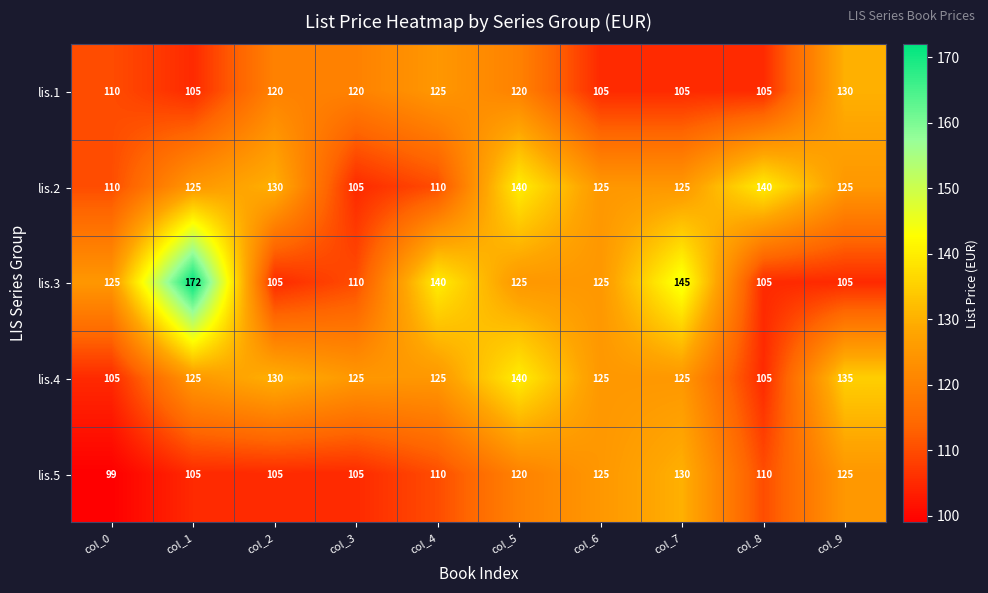

What is the sum of all lis.5 values?

1134